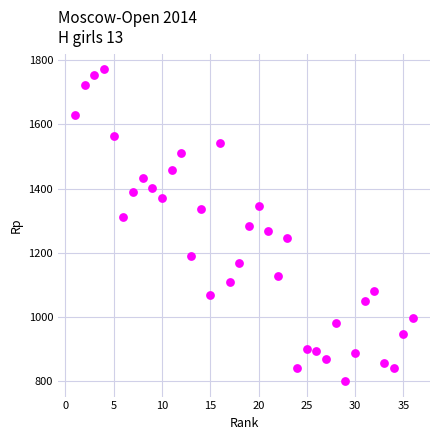

What is the range of Y values (max minus min)?

970